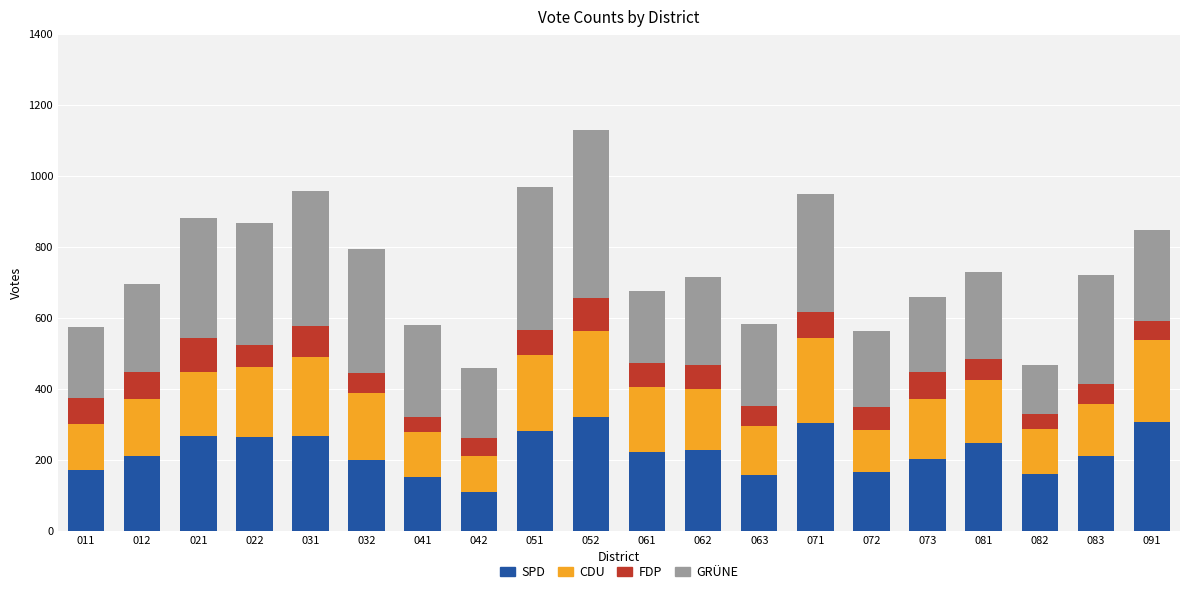

At which category is the sum across all series the highest?

052